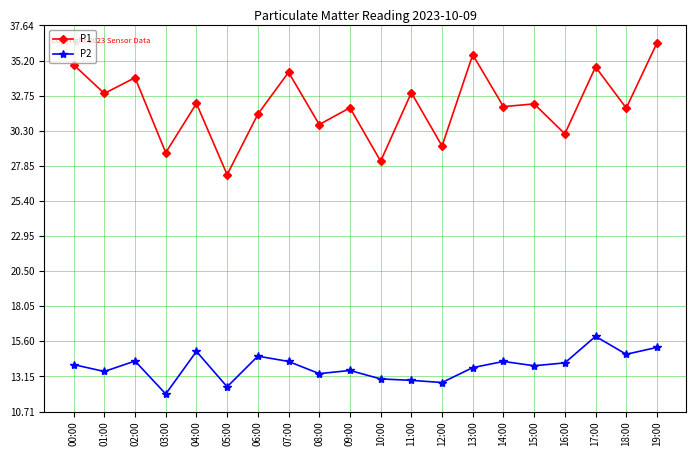

What is the difference between the highest and lowest values at 10:00?

15.2